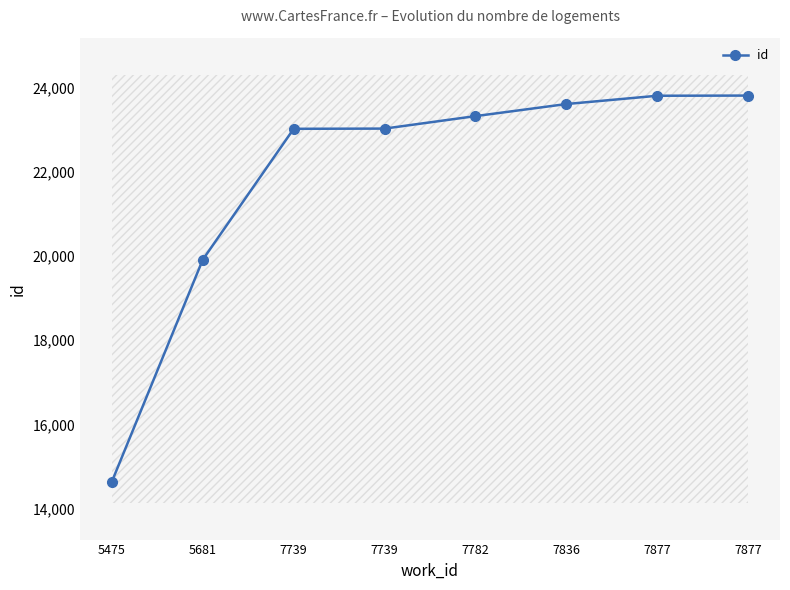

What is the change in value from 7877 to 7877?

+4